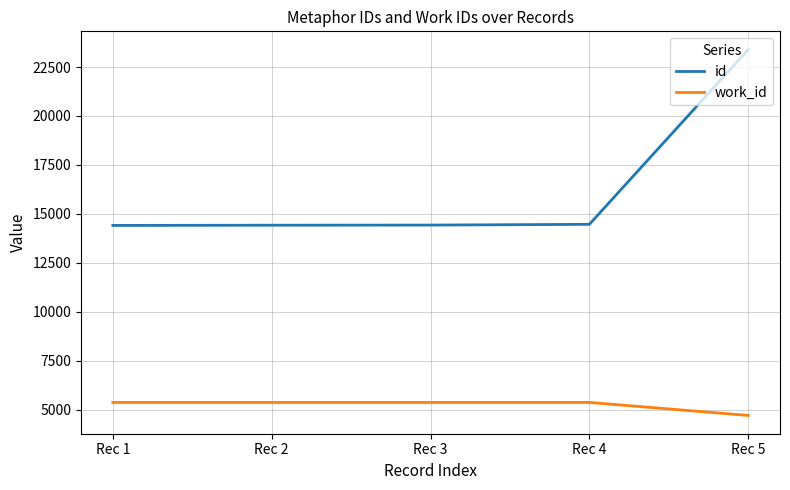

List the series in order of their overall mean, highest first.

id, work_id